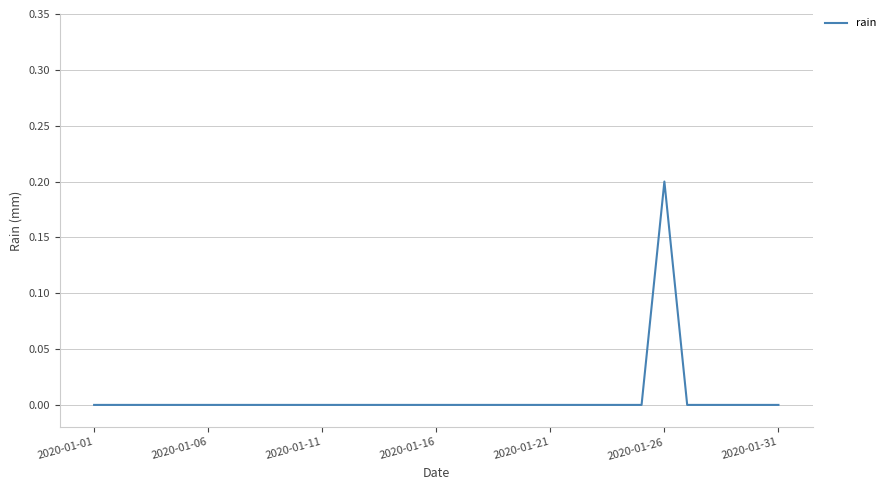

Count the values in the range 0 to 1.

31